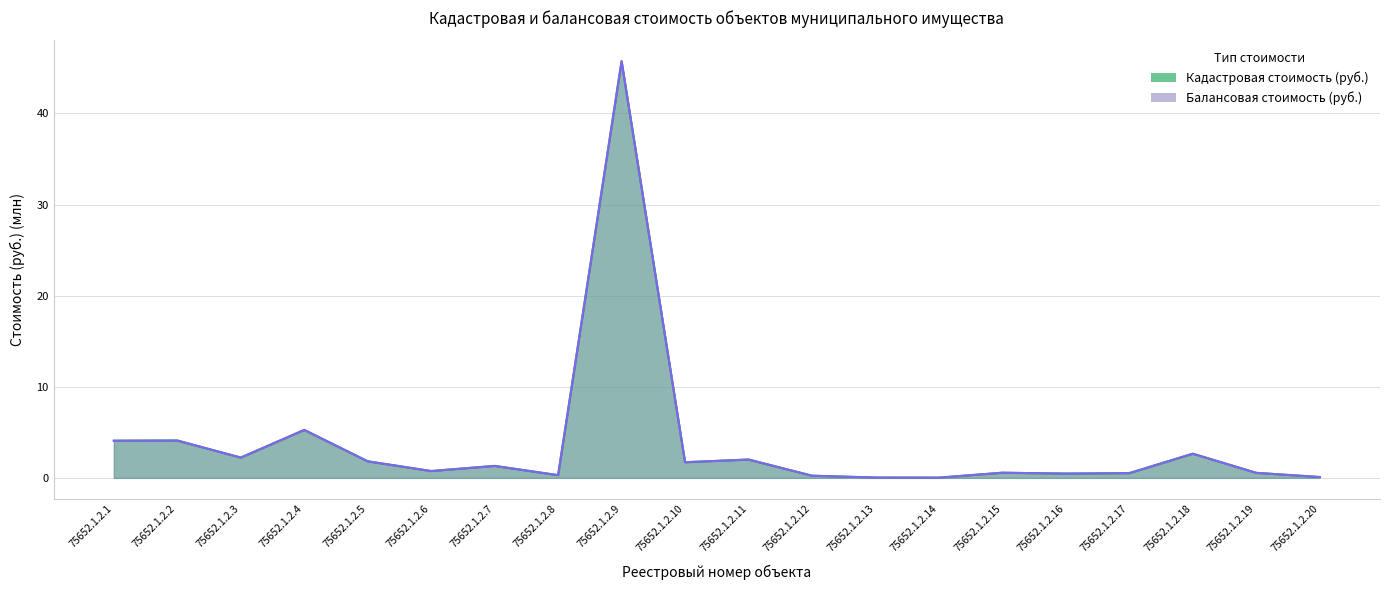

Reading left to right, list all the values displayed in this chart.

Кадастровая стоимость (руб.): 75652.1.2.1=4.1	75652.1.2.2=4.1	75652.1.2.3=2.2	75652.1.2.4=5.3	75652.1.2.5=1.8	75652.1.2.6=0.8	75652.1.2.7=1.3	75652.1.2.8=0.3	75652.1.2.9=45.7	75652.1.2.10=1.7	75652.1.2.11=2.0	75652.1.2.12=0.2	75652.1.2.13=0.0	75652.1.2.14=0.0	75652.1.2.15=0.6	75652.1.2.16=0.5	75652.1.2.17=0.5	75652.1.2.18=2.7	75652.1.2.19=0.6	75652.1.2.20=0.1
Балансовая стоимость (руб.): 75652.1.2.1=4.1	75652.1.2.2=4.1	75652.1.2.3=2.2	75652.1.2.4=5.3	75652.1.2.5=1.8	75652.1.2.6=0.8	75652.1.2.7=1.3	75652.1.2.8=0.3	75652.1.2.9=45.7	75652.1.2.10=1.7	75652.1.2.11=2.0	75652.1.2.12=0.2	75652.1.2.13=0.0	75652.1.2.14=0.0	75652.1.2.15=0.6	75652.1.2.16=0.5	75652.1.2.17=0.5	75652.1.2.18=2.7	75652.1.2.19=0.6	75652.1.2.20=0.1